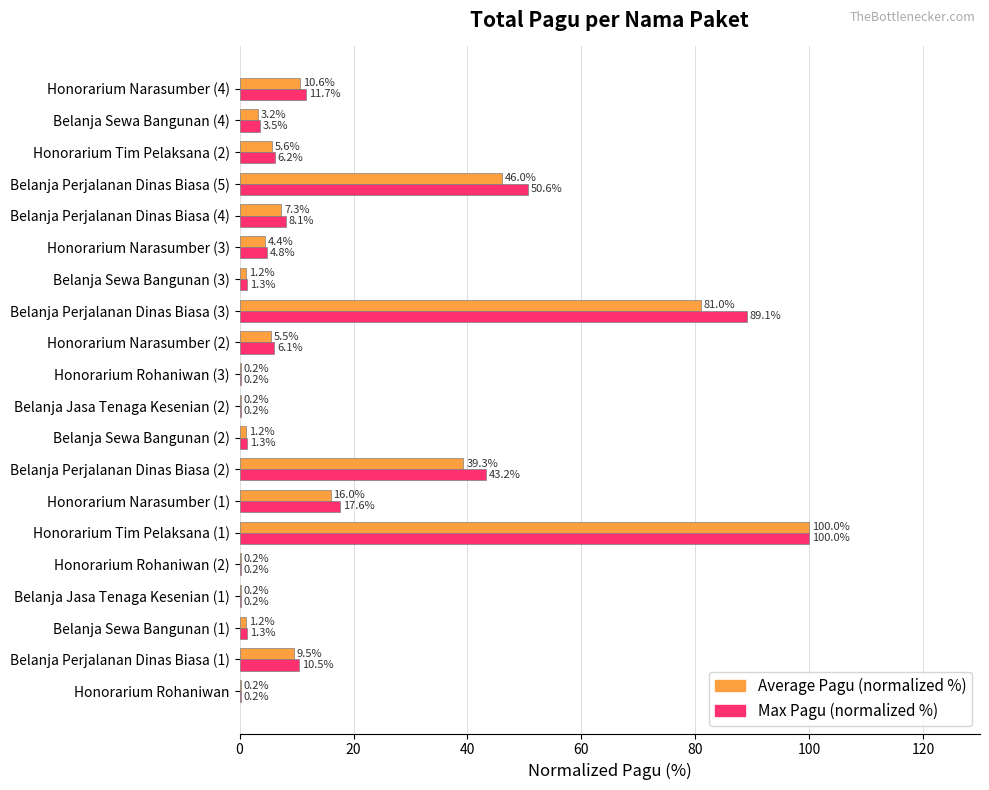

Is it true that Max Pagu (normalized %) equals 147.1 at Belanja Perjalanan Dinas Biasa (3)?

False